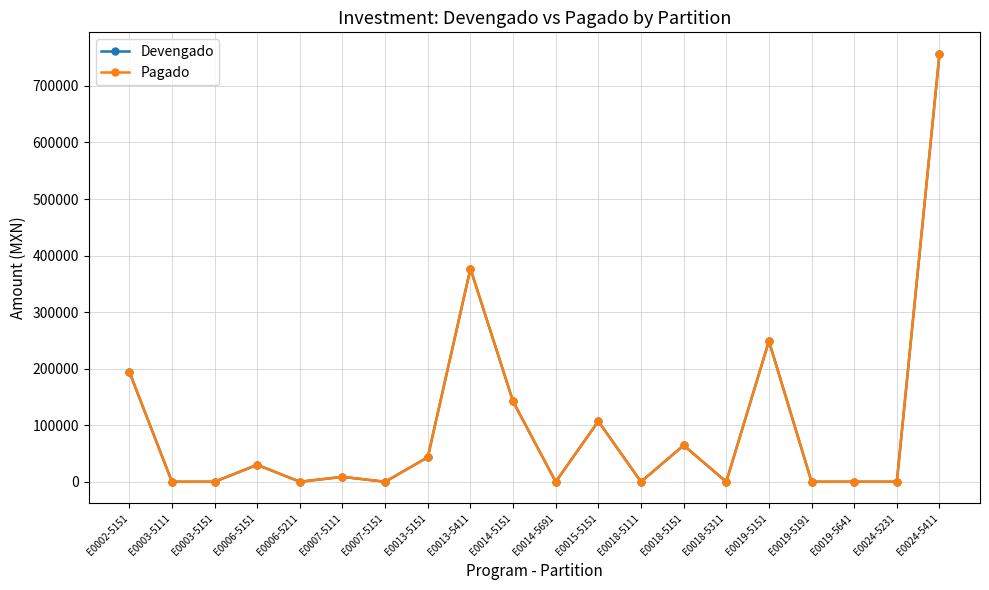

The Devengado series shows 194711.6 at E0002-5151. True or false?

True